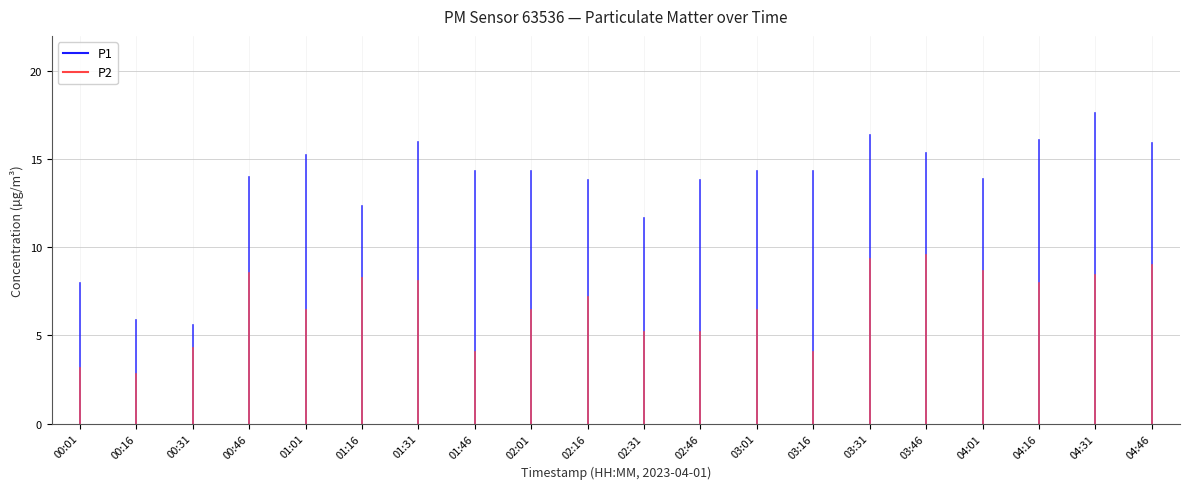

The value of P1 at 01:01 is 23.3. True or false?

False